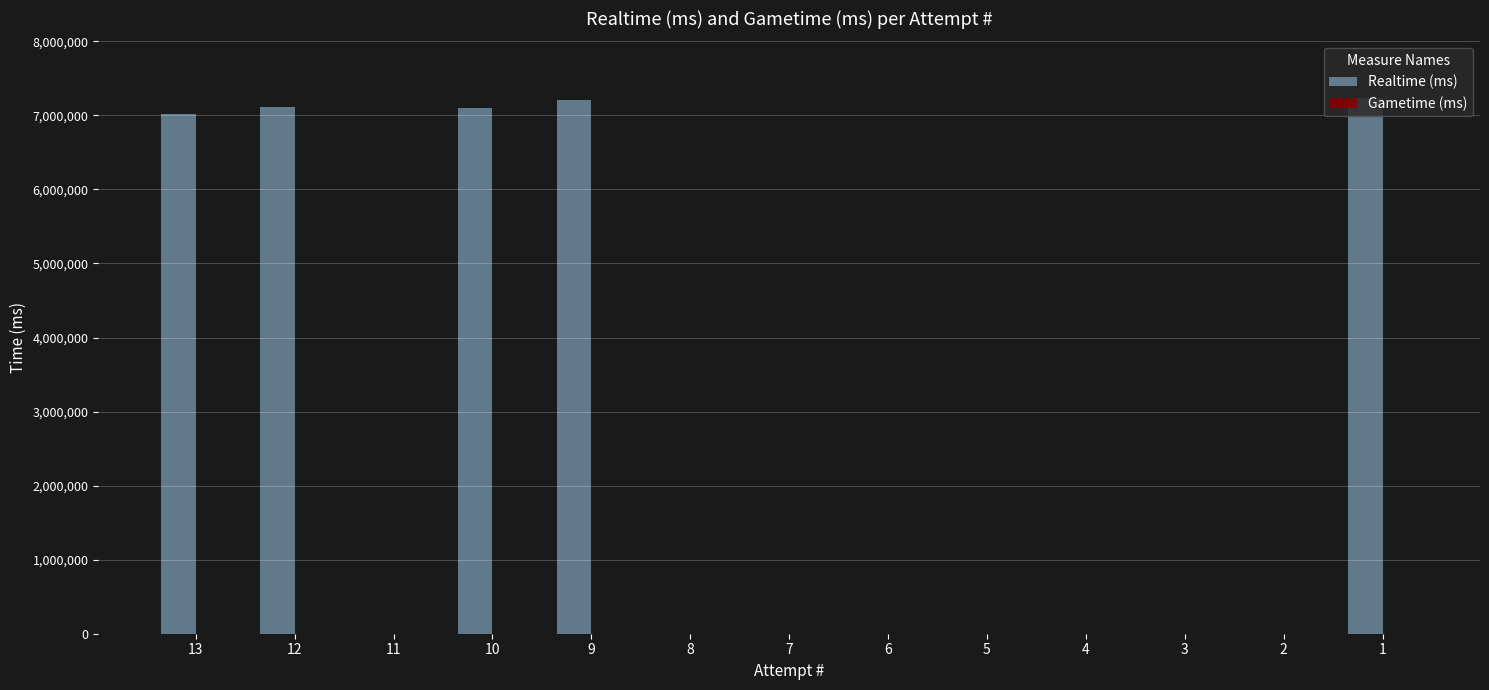

Is it true that the value at 5 is -4087759?

False